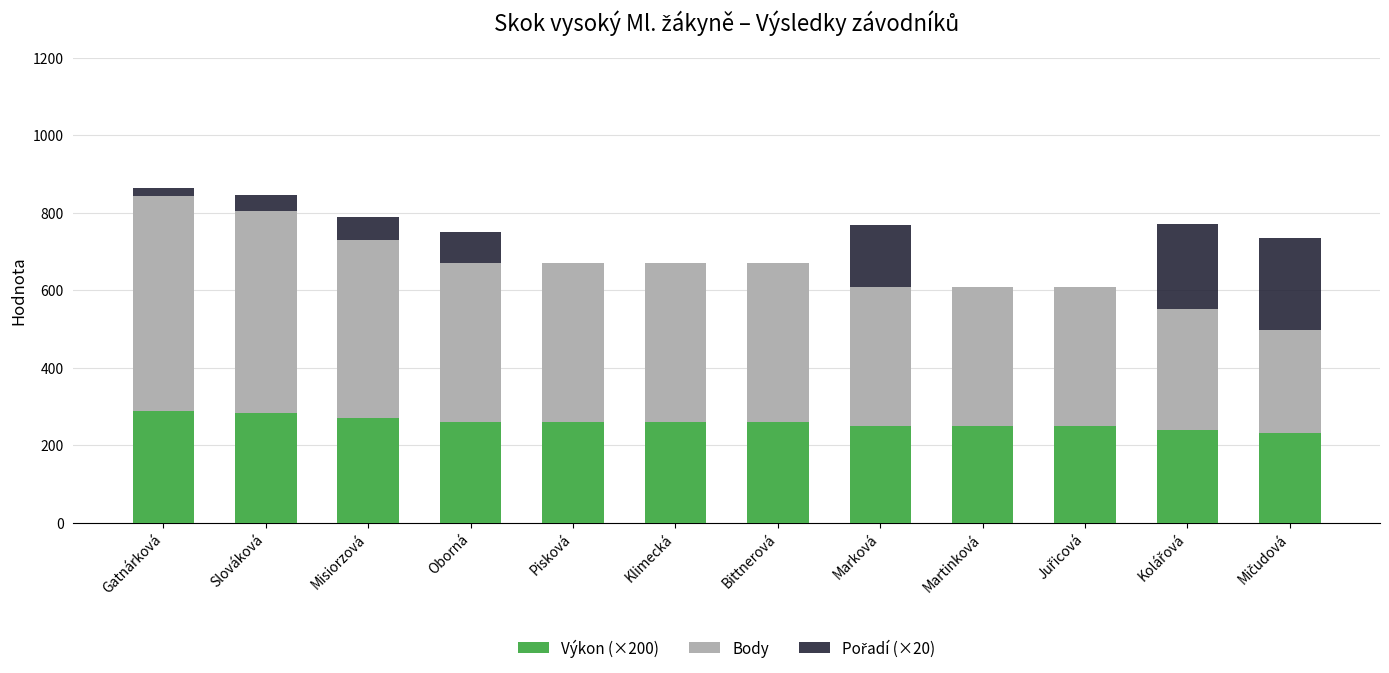

Are the bars grouped side by side (vs. stacked)?

No